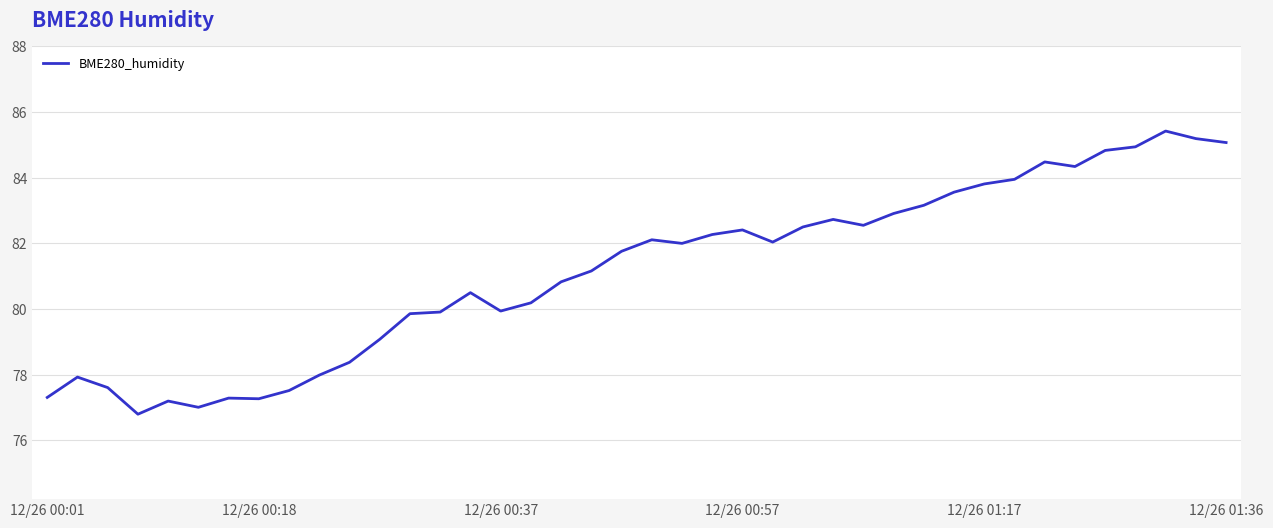

What is the smallest value displayed?

76.8